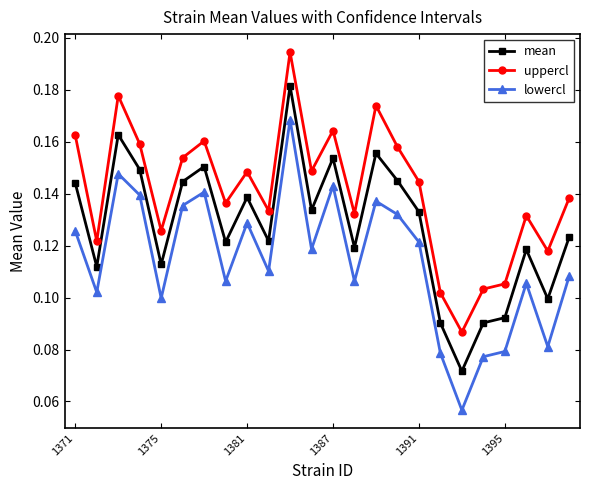

Which series has the widest spread of values?

lowercl